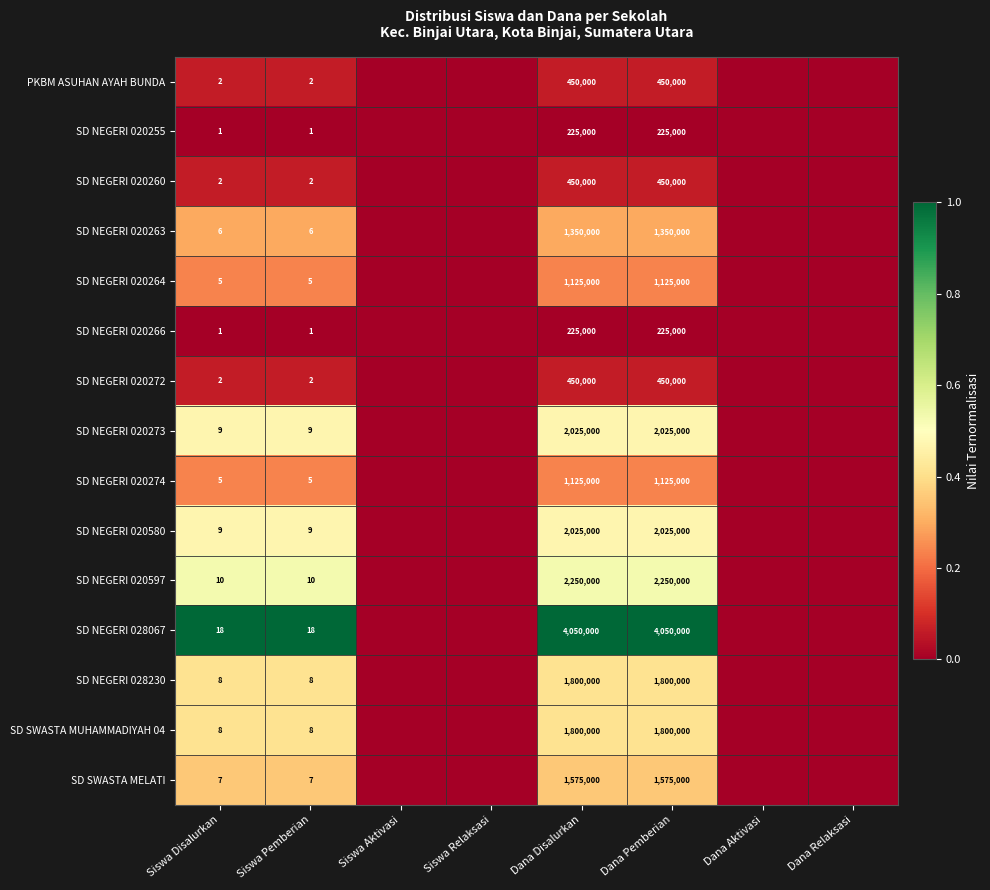

What is the spread (max minus min) of values at Siswa Disalurkan?

17